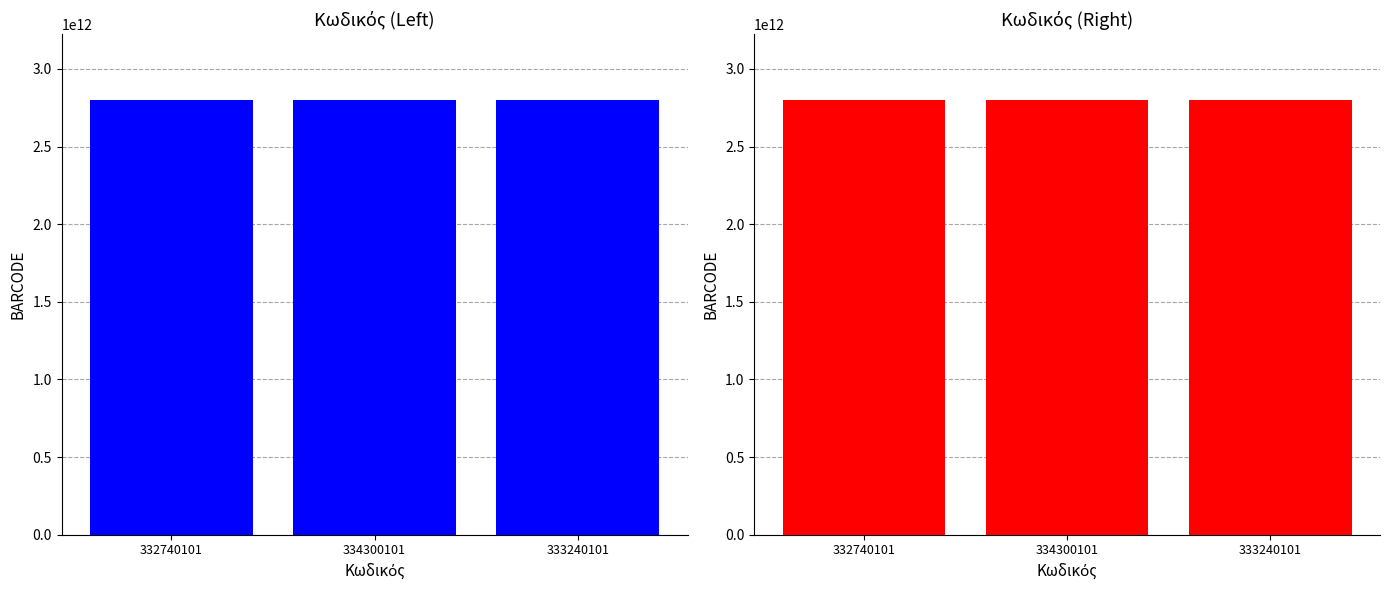

Which label corresponds to the smallest value in the chart?

332740101